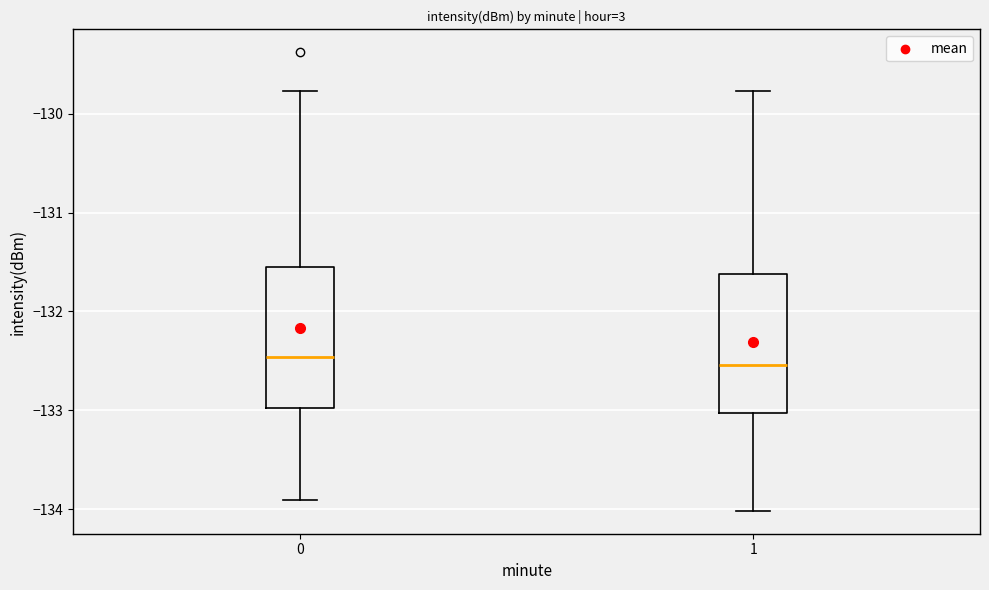

Reading left to right, transcribe this box plot: for each box, give where its median line is, the range the box spans, and where its two whiskers end, as read against the y-axis. The values are not printed on the chart, so give them approximately, as read against the axis.

0: median -132.5, box -133.0 to -131.6, whiskers -133.9 to -129.8
1: median -132.5, box -133.0 to -131.6, whiskers -134.0 to -129.8